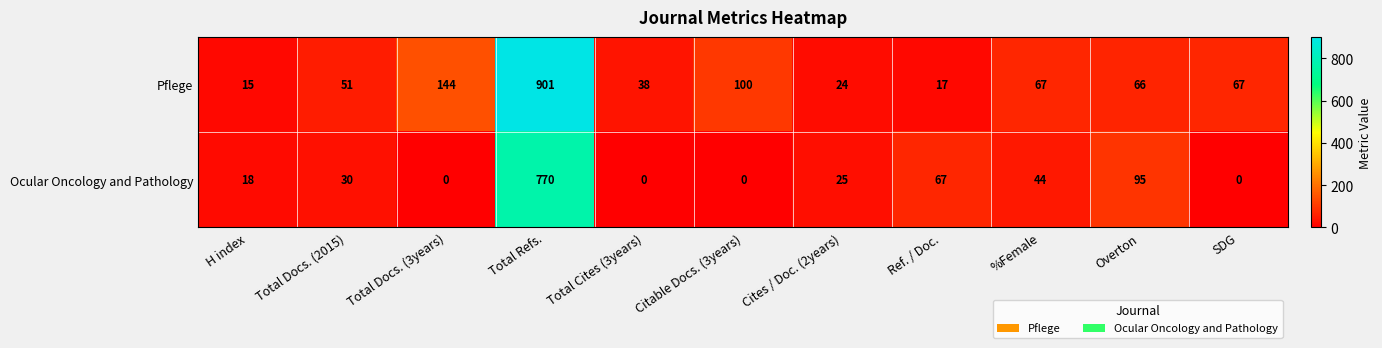

Which series has the largest total across all categories?

Pflege